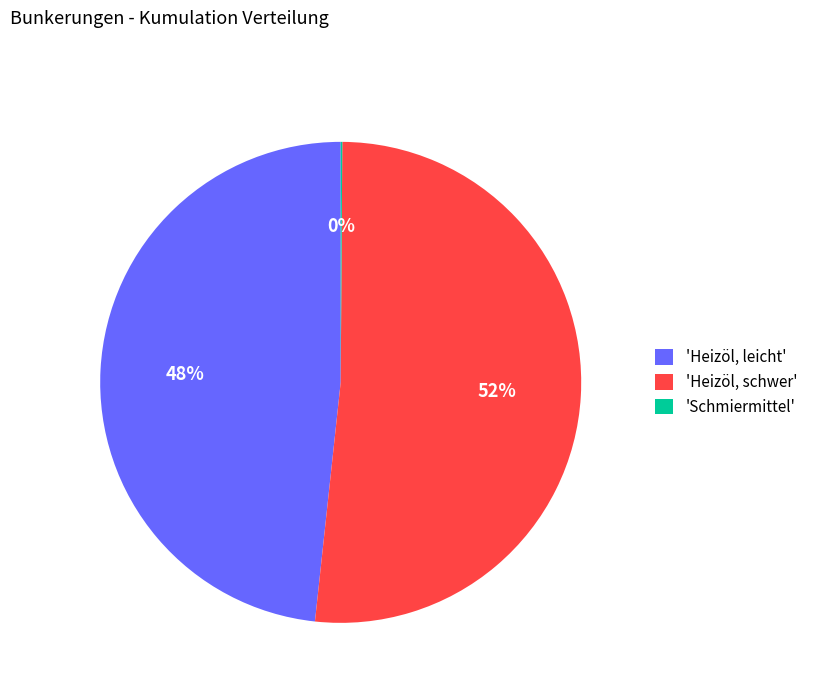

True or false: 'Heizöl, leicht' accounts for 48% of the total.

True